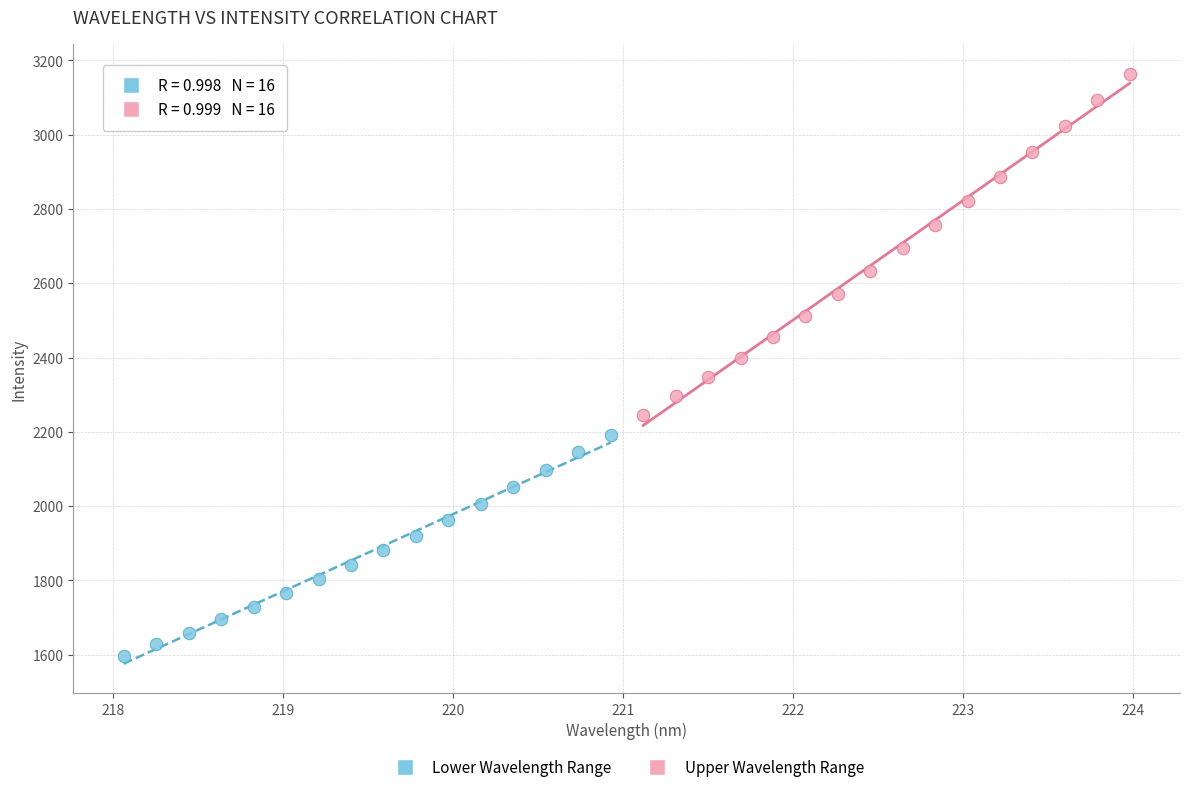

Which series contains the lowest Y value?

Lower Wavelength Range